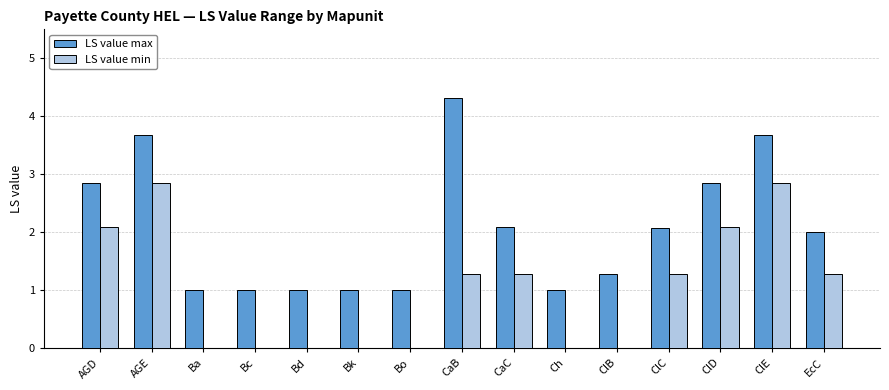

Reading right to left, transcribe all the data shown in this chart.

LS value max: 2.0	3.7	2.9	2.1	1.3	1.0	2.1	4.3	1.0	1.0	1.0	1.0	1.0	3.7	2.9
LS value min: 1.3	2.9	2.1	1.3	0.0	0.0	1.3	1.3	0.0	0.0	0.0	0.0	0.0	2.9	2.1